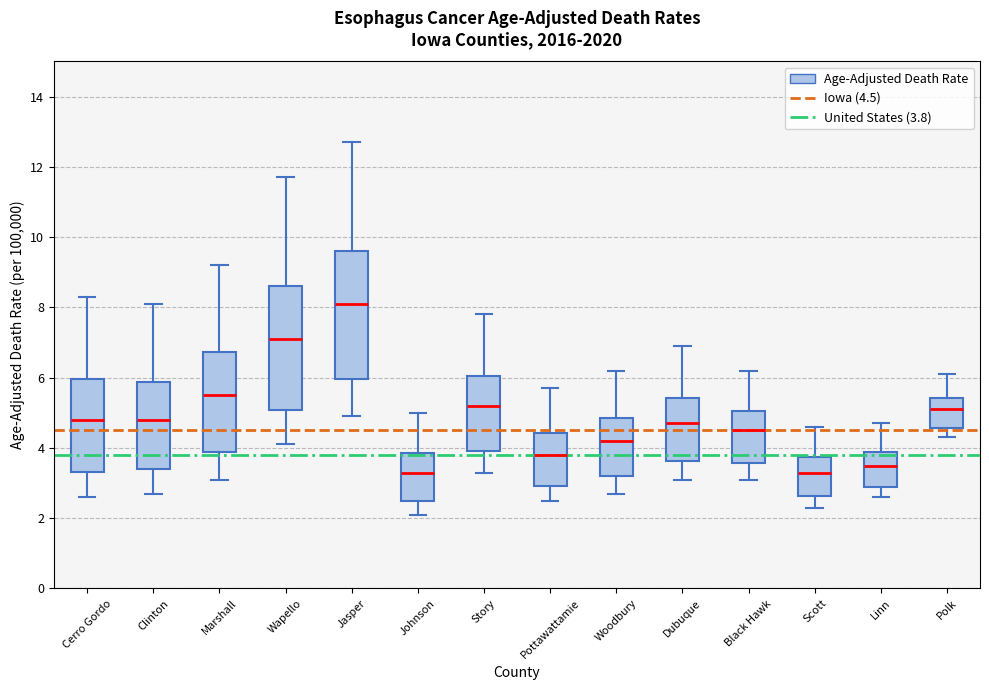

Where is the lower edge of the box for Johnson on the y-axis? The values are not printed on the chart, so give them approximately, as read against the axis.

2.4